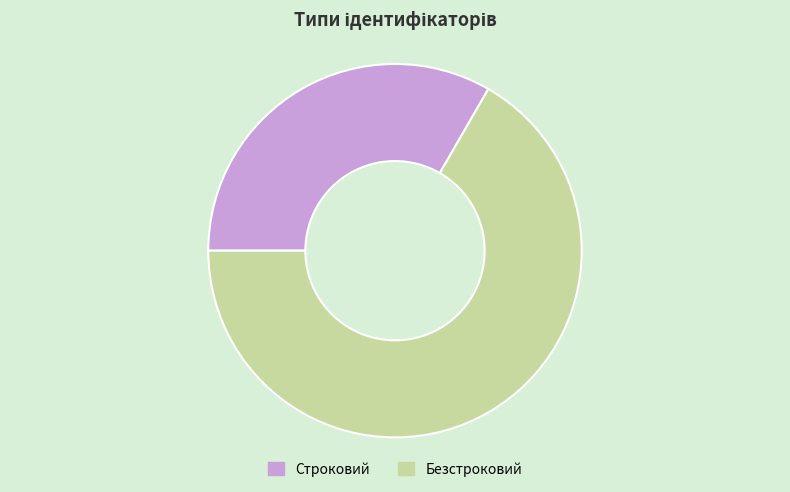

Approximately how many times larger is the value at Строковий compared to Безстроковий?

0.5